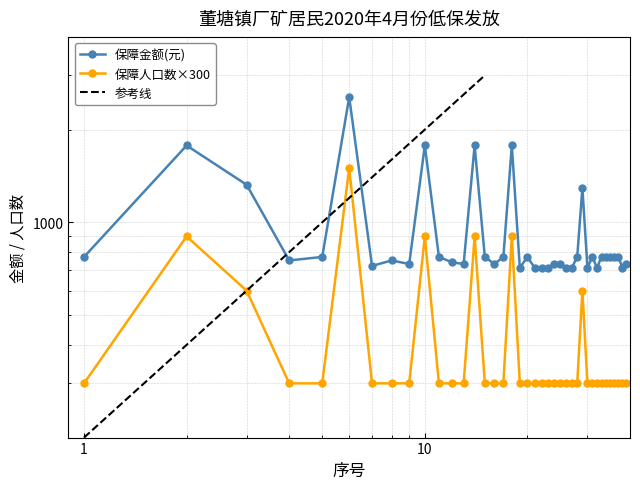

True or false: 保障人口数 and 保障金额(元) cross at least once.

False